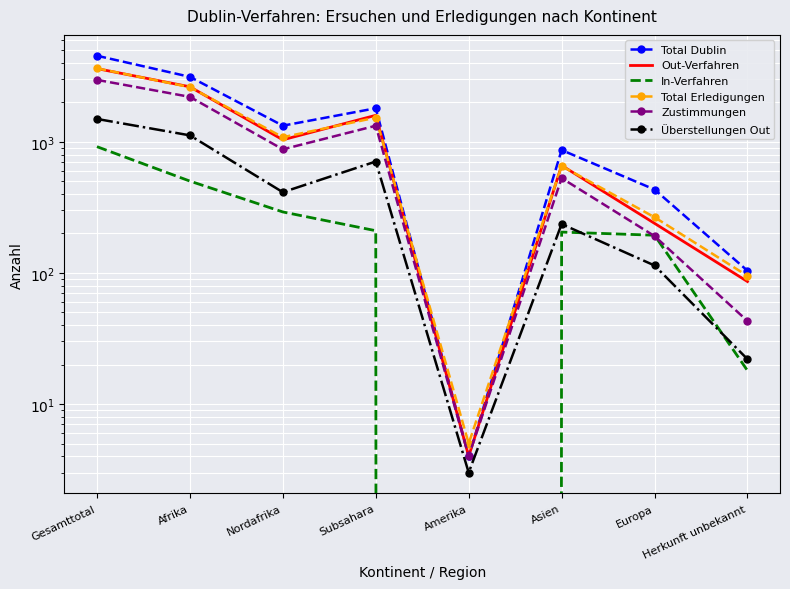

What is the difference between the highest and lowest values at Subsahara?

1594